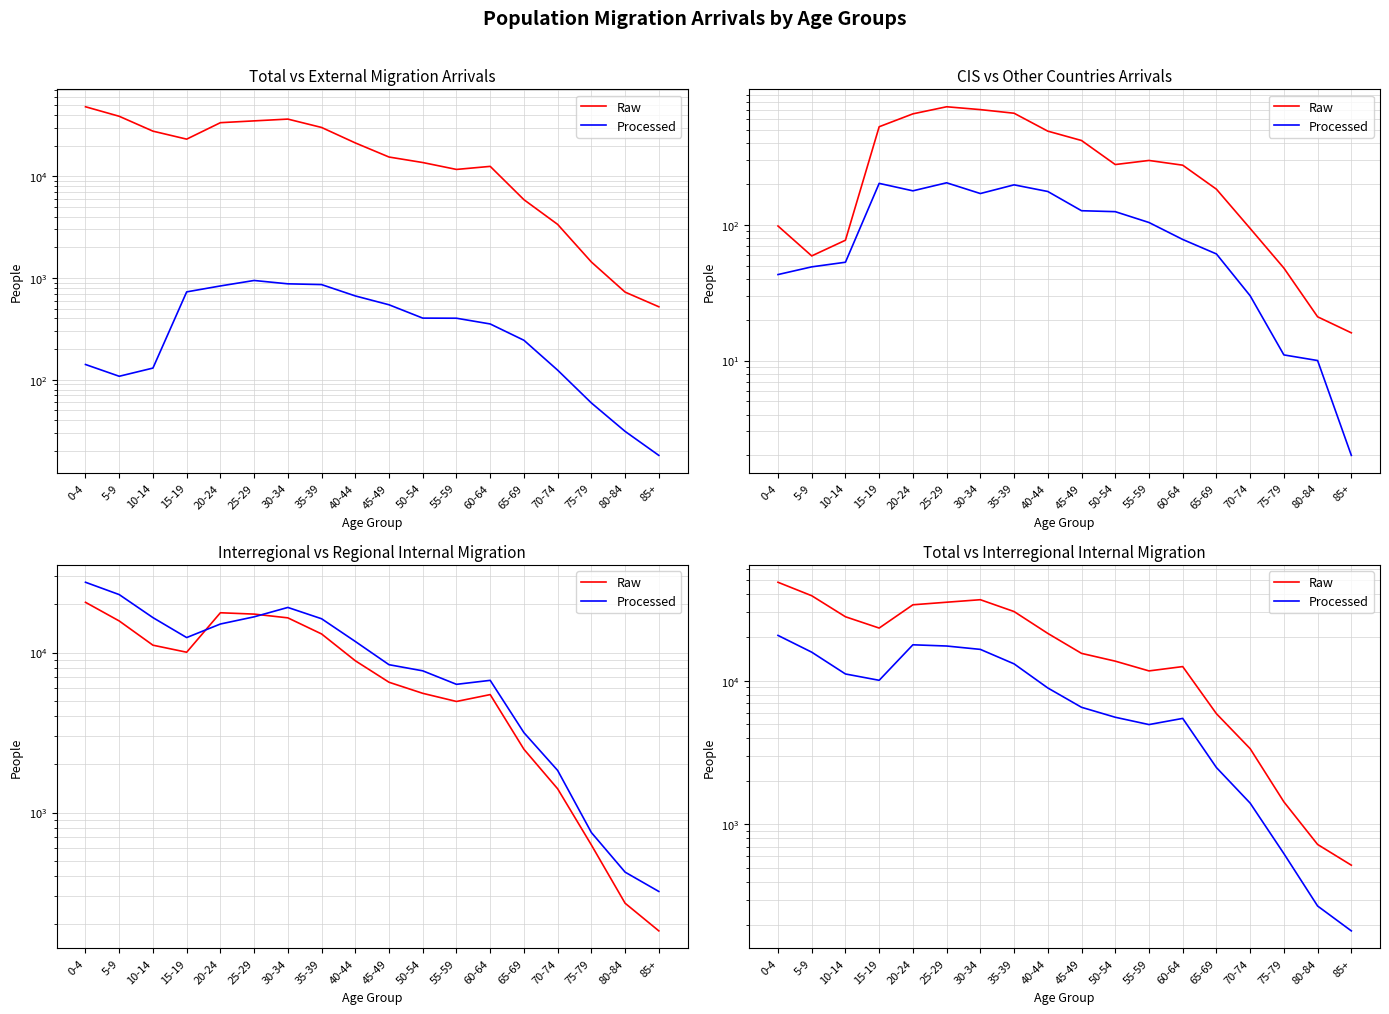

True or false: Raw has a value of 33669 at 20-24.

True